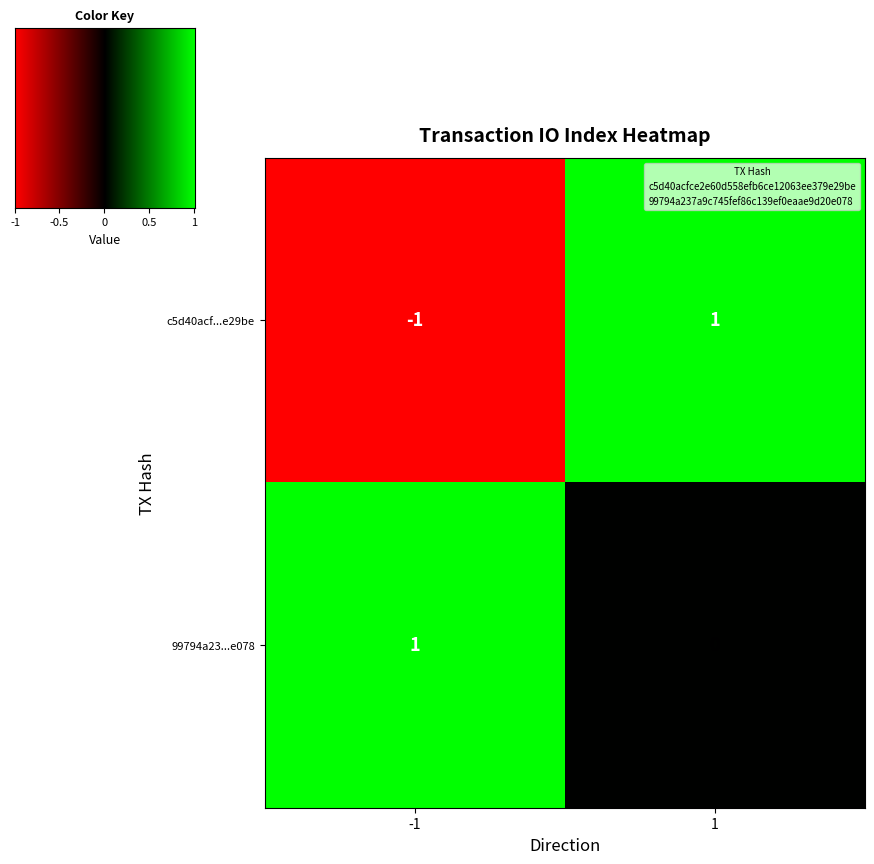

List the series in order of their overall mean, highest first.

99794a23...e078, c5d40acf...e29be